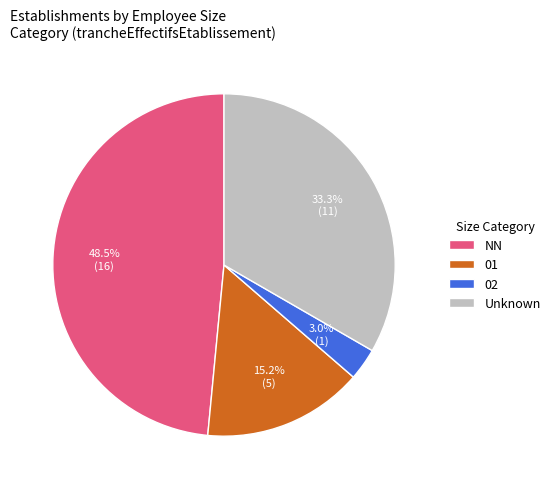

Rank the categories by value from highest to lowest.

NN, Unknown, 01, 02